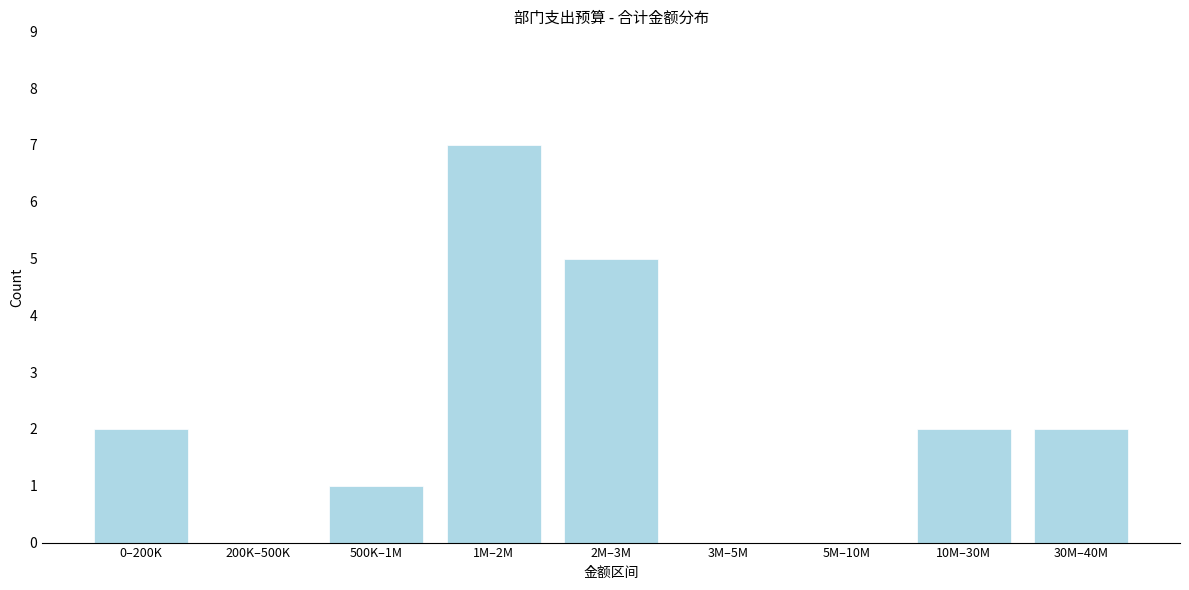

Reading left to right, extract all data points from this chart.

0–200K=2	200K–500K=0	500K–1M=1	1M–2M=7	2M–3M=5	3M–5M=0	5M–10M=0	10M–30M=2	30M–40M=2